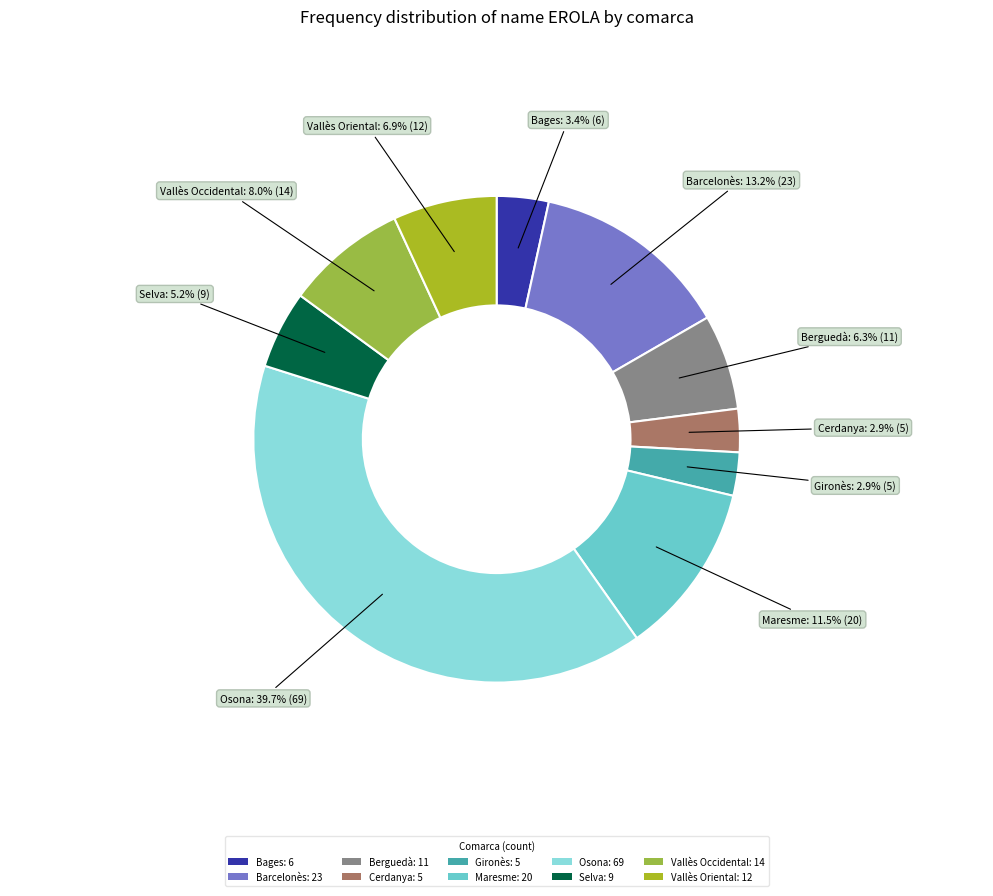

The Bages slice represents 3% of the pie. True or false?

True